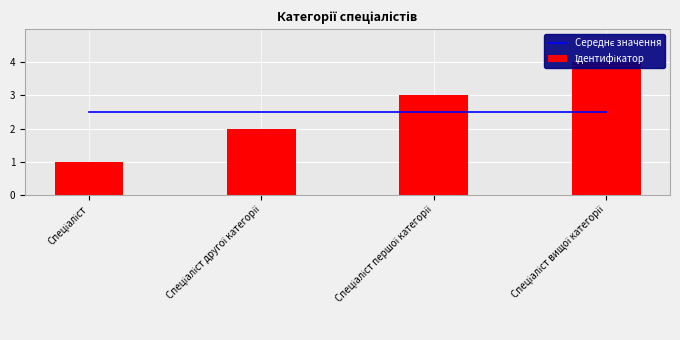

Which category has the lowest value across all series?

Спеціаліст